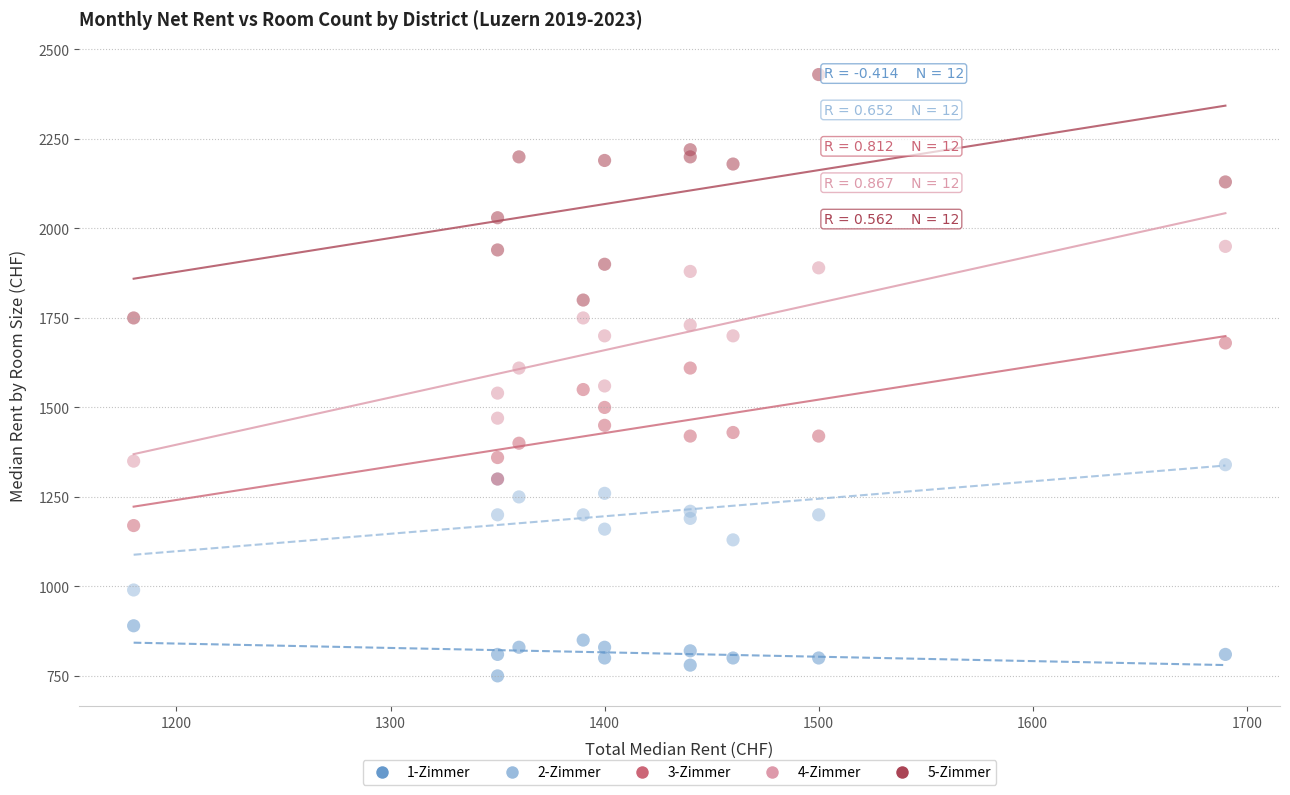

Which series has the largest Y range (max minus min)?

5-Zimmer